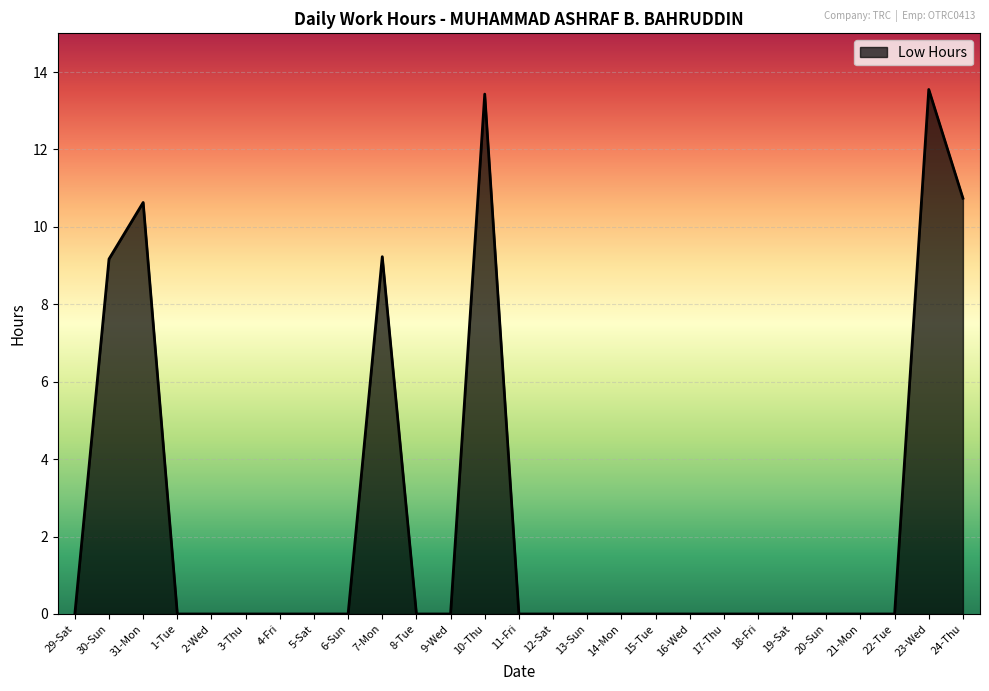

True or false: the data shows 5.4 at 24-Thu.

False